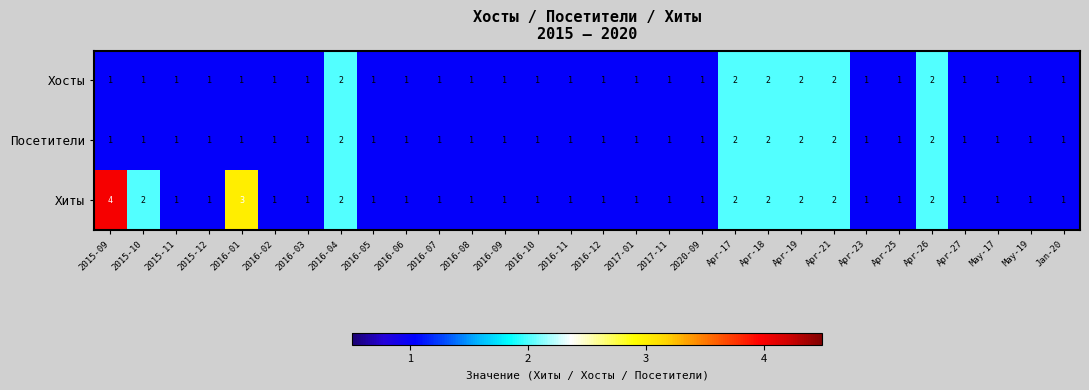

Count the Хосты values in the range 1 to 2.

30